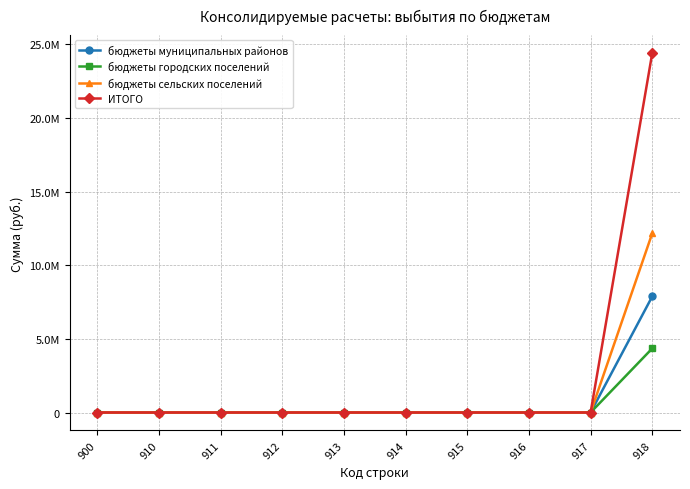

What are all the series names shown in the legend?

бюджеты муниципальных районов, бюджеты городских поселений, бюджеты сельских поселений, ИТОГО